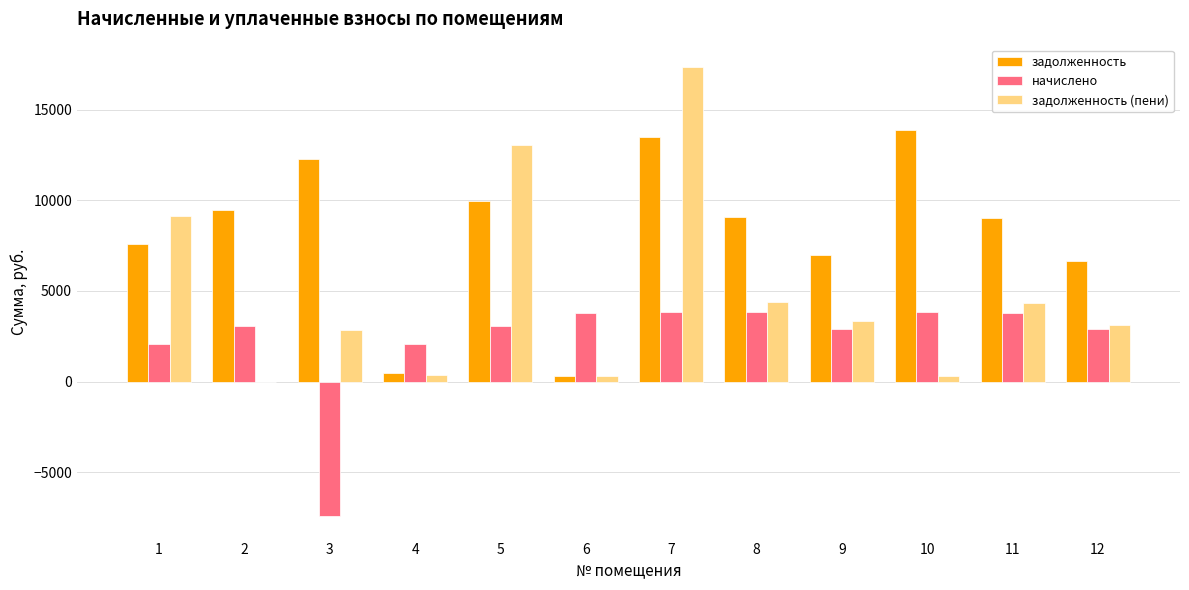

What is the highest value of the задолженность series?

13892.6